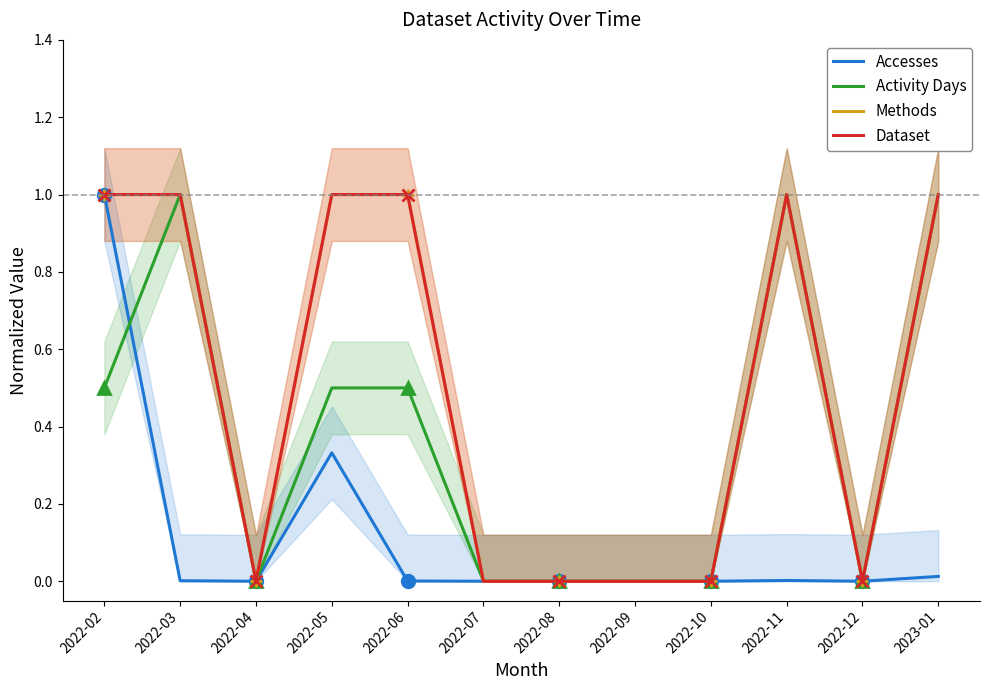

Which has a higher value, 2022-12 or 2022-05?

2022-05